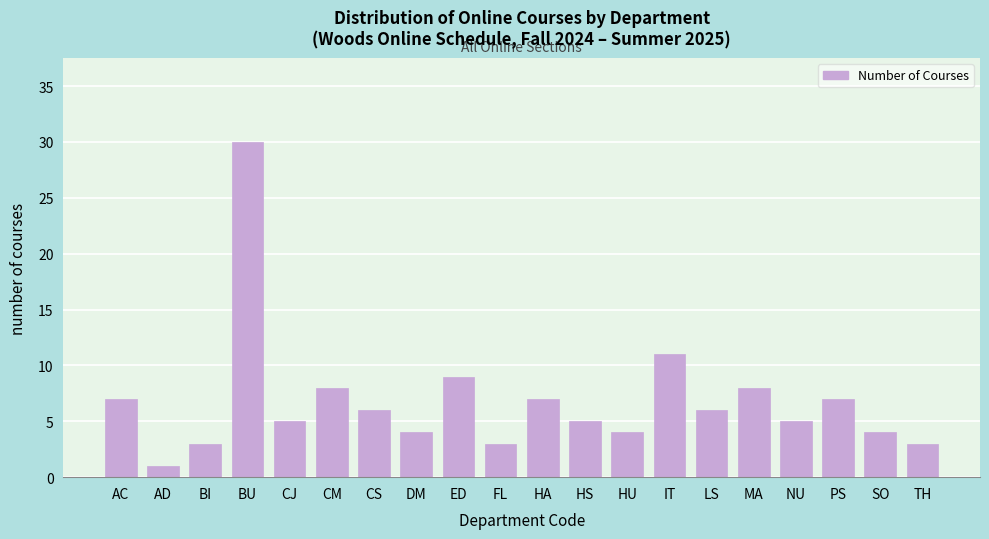

Reading right to left, what are all the values shown in this chart?

3	4	7	5	8	6	11	4	5	7	3	9	4	6	8	5	30	3	1	7